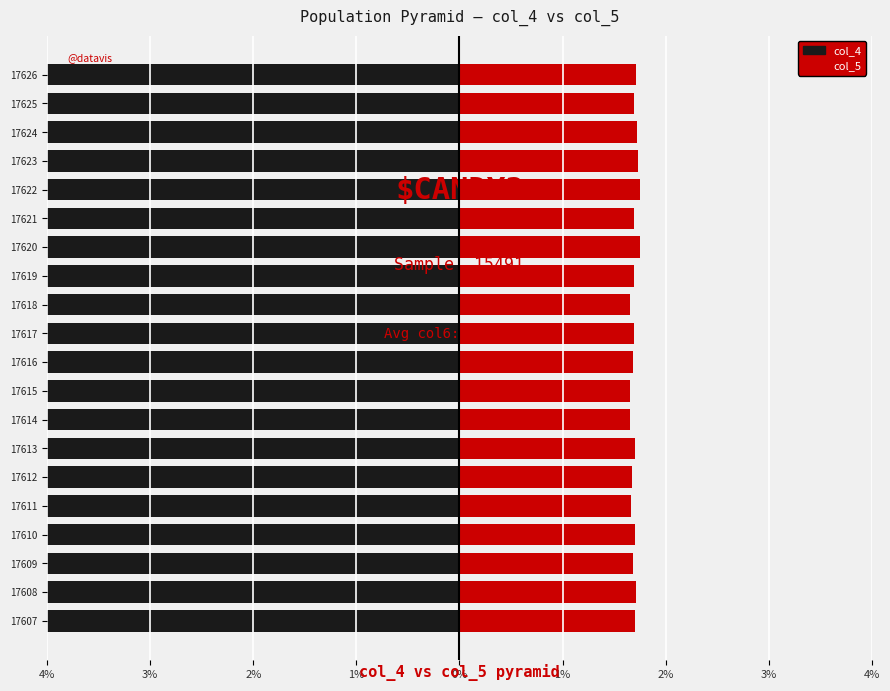

Are the bars horizontal?

Yes